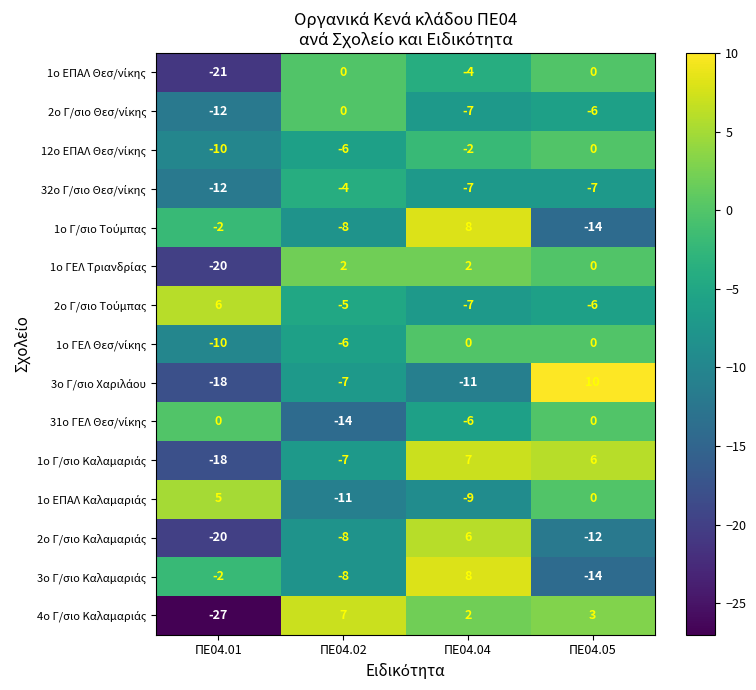

At which category is the sum across all series the highest?

ΠΕ04.04